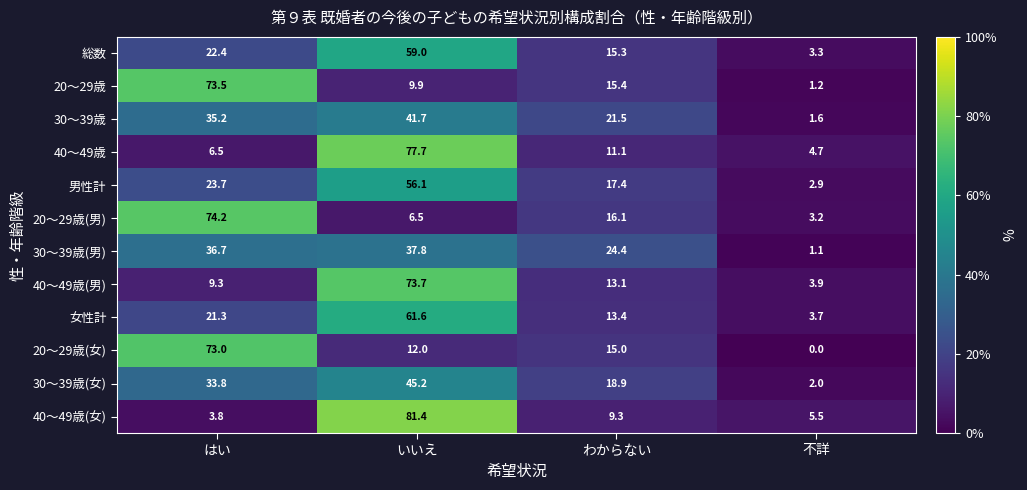

Between いいえ and わからない, which series saw the biggest shift?

40～49歳(女)